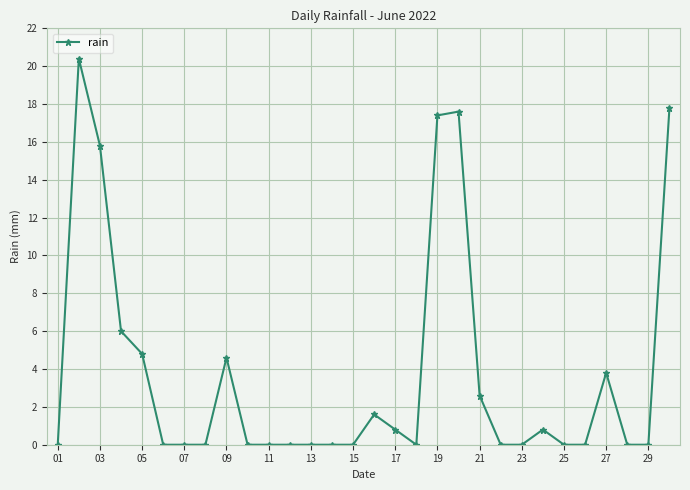

What is the greatest value displayed?

20.4